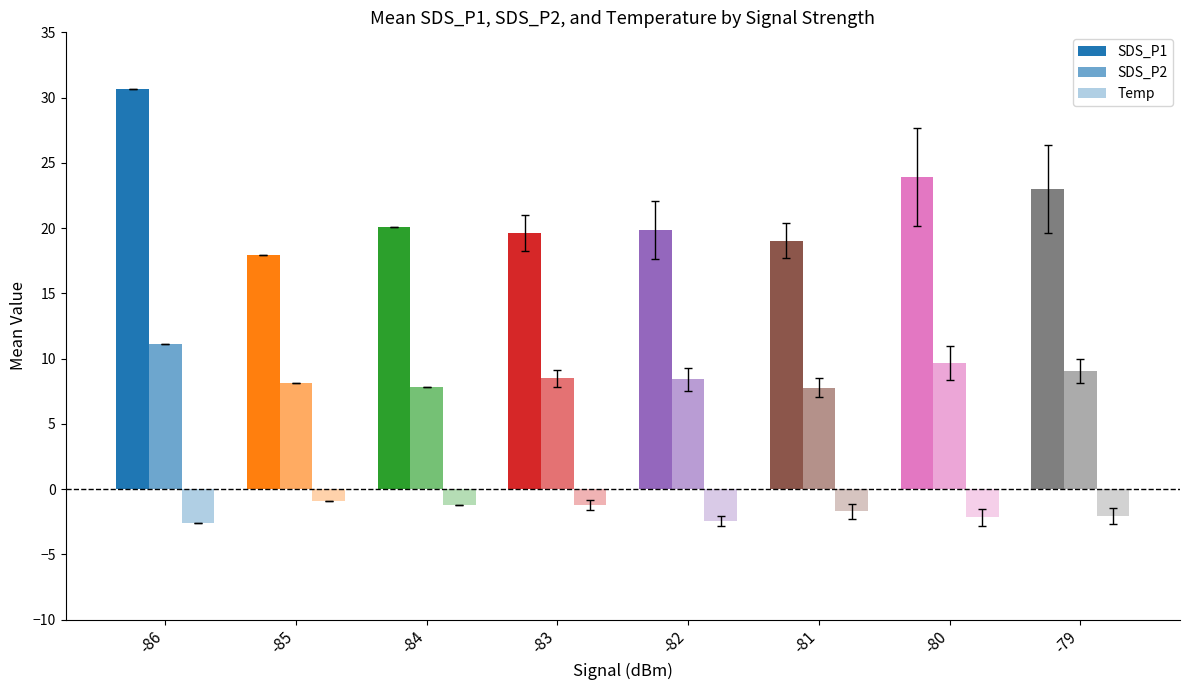

How many bars are there in each group?

3